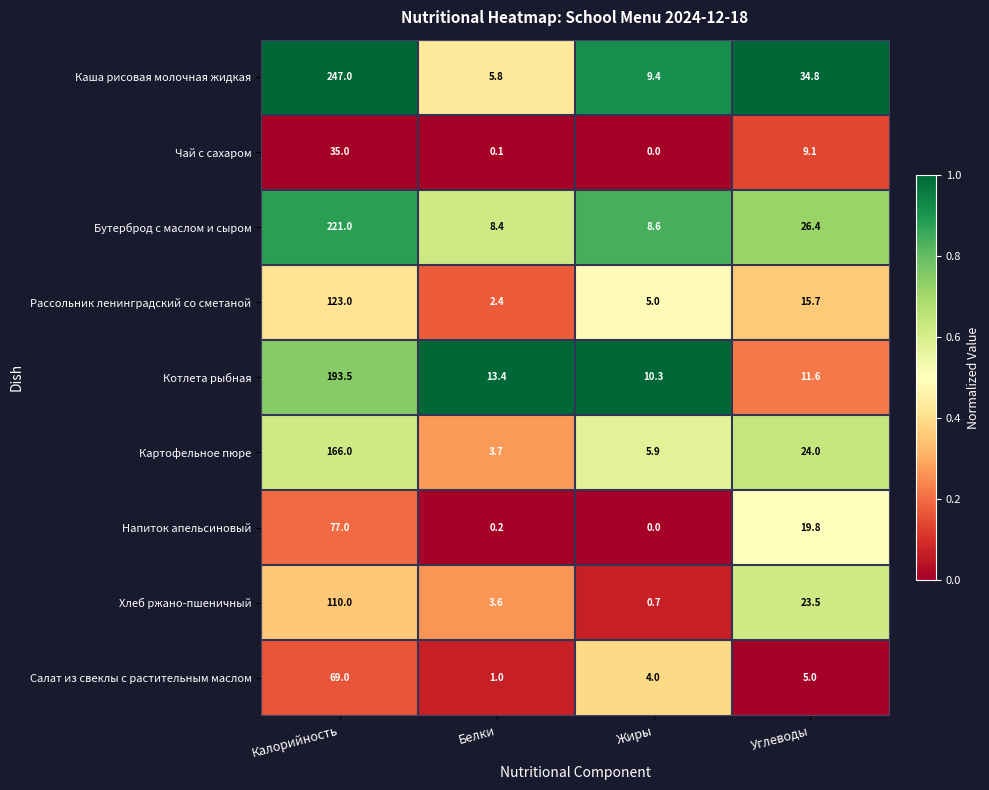

What is the sum of all Котлета рыбная values?

228.8